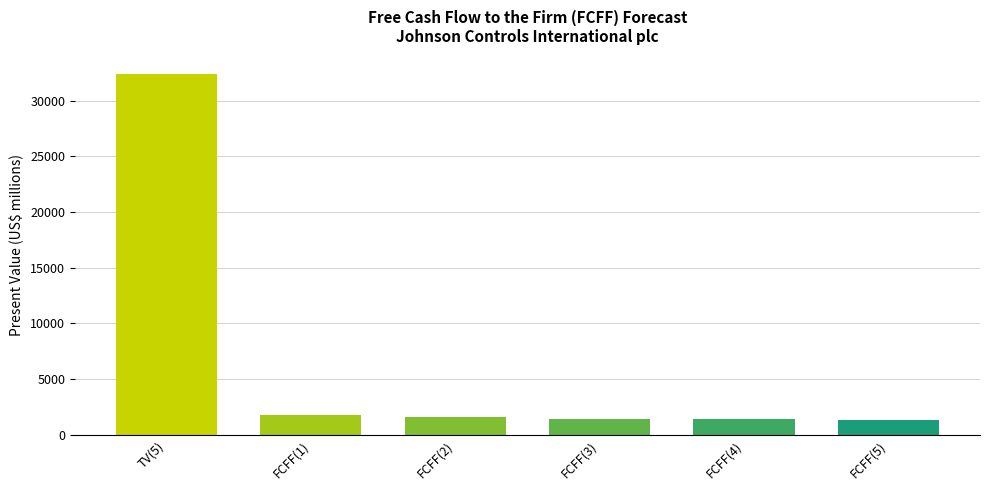

Approximately how many times larger is the value at FCFF(4) compared to FCFF(5)?

1.0